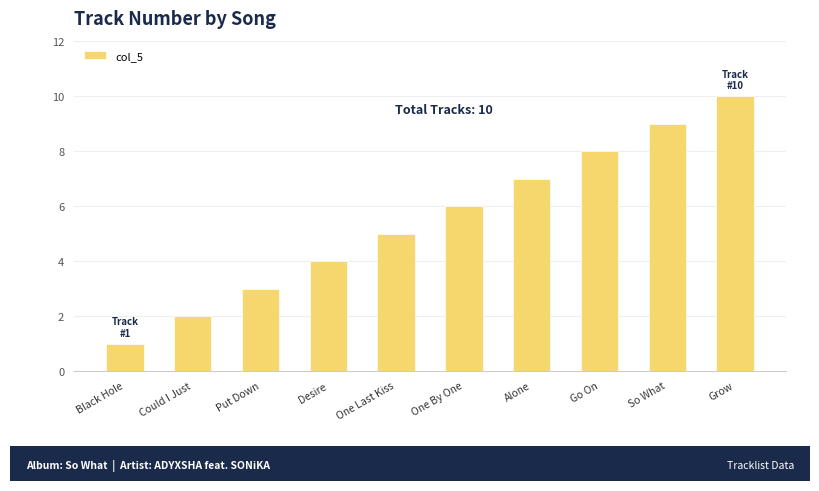

The value at Alone is 7. True or false?

True